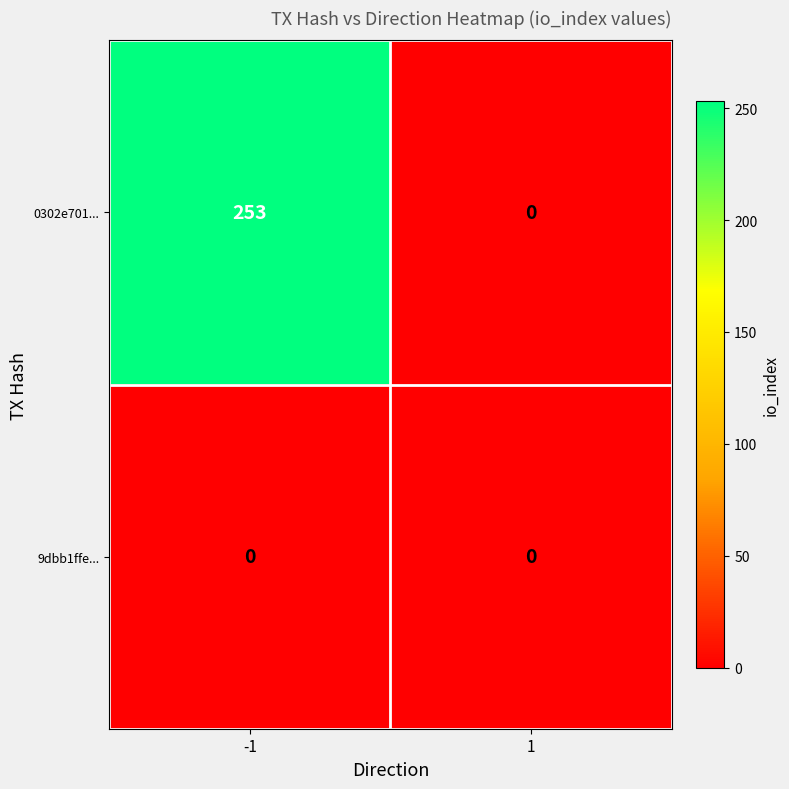

What is the spread (max minus min) of values at -1?

253